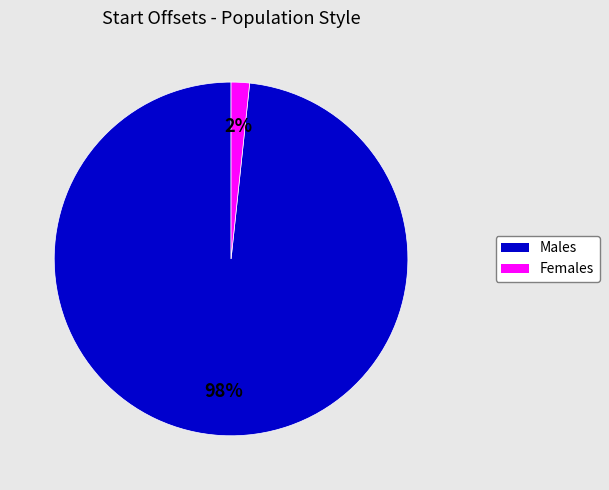

Does any single category account for the majority?

Yes